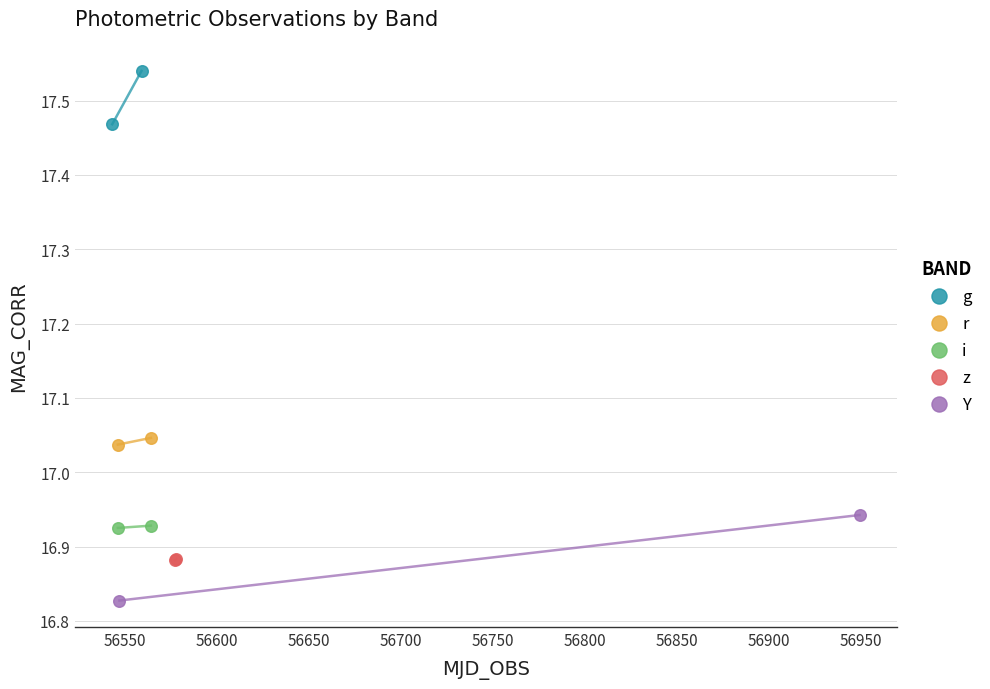

What are all the series names shown in the legend?

g, r, i, z, Y